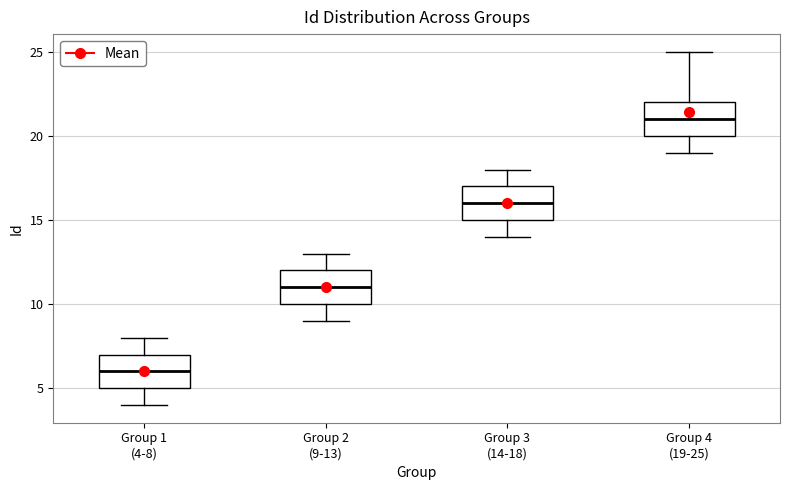

Reading left to right, read every box against the y-axis: the position of its median line, the range the box covers, and the ends of its whiskers. The values are not printed on the chart, so give them approximately, as read against the axis.

Group 1 (4-8): median 6, box 5 to 7, whiskers 4 to 8
Group 2 (9-13): median 11, box 10 to 12, whiskers 9 to 13
Group 3 (14-18): median 16, box 15 to 17, whiskers 14 to 18
Group 4 (19-25): median 21, box 20 to 22, whiskers 19 to 25